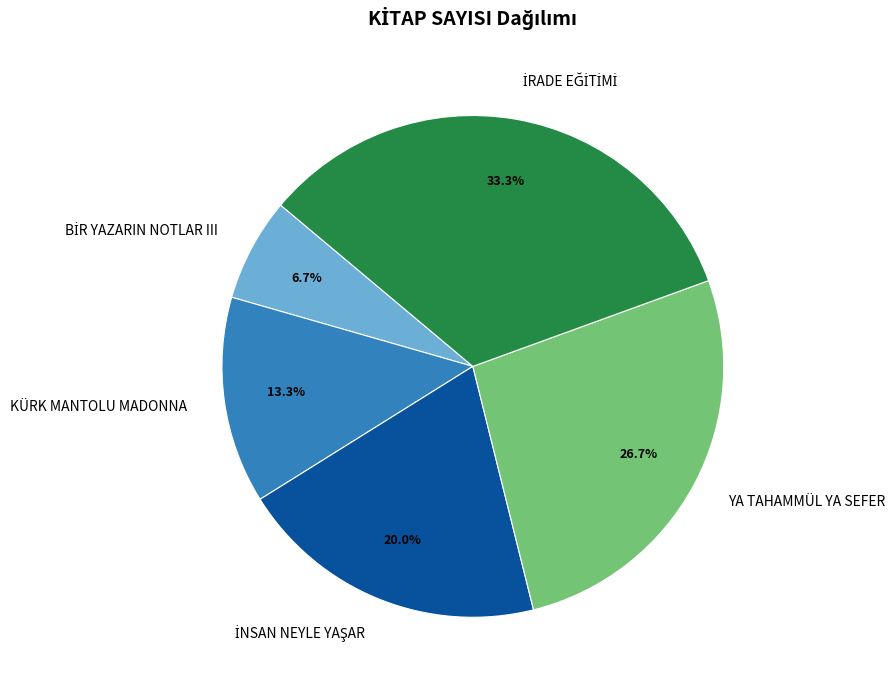

Is there a majority slice in this chart?

No